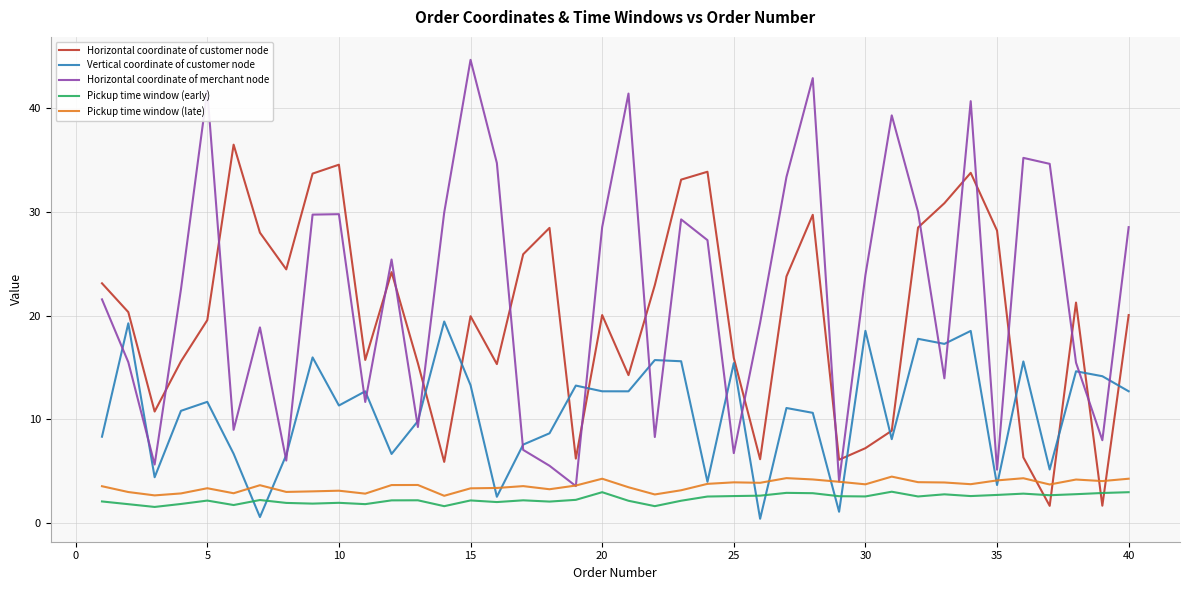

True or false: Pickup time window (late) and Horizontal coordinate of customer node intersect in this chart.

True